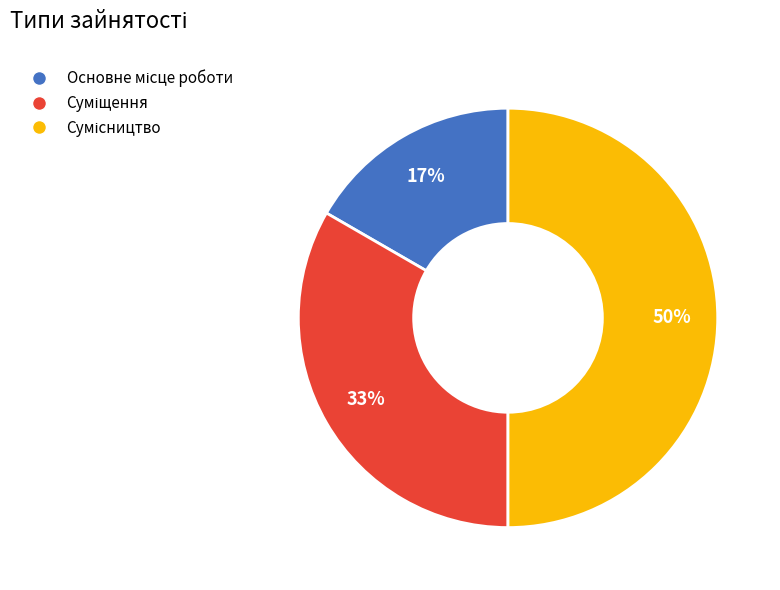

To the nearest percent, what is the average slice percentage?

33%